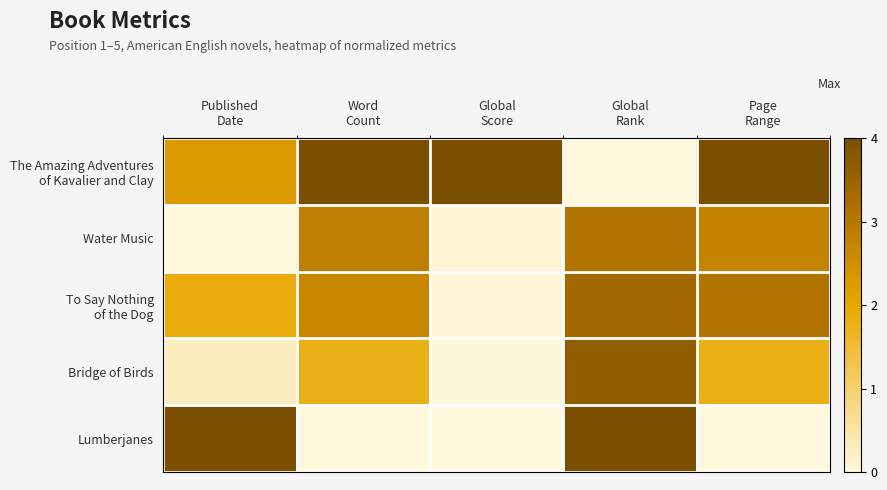

At how many categories does at least one series exceed 0?

5